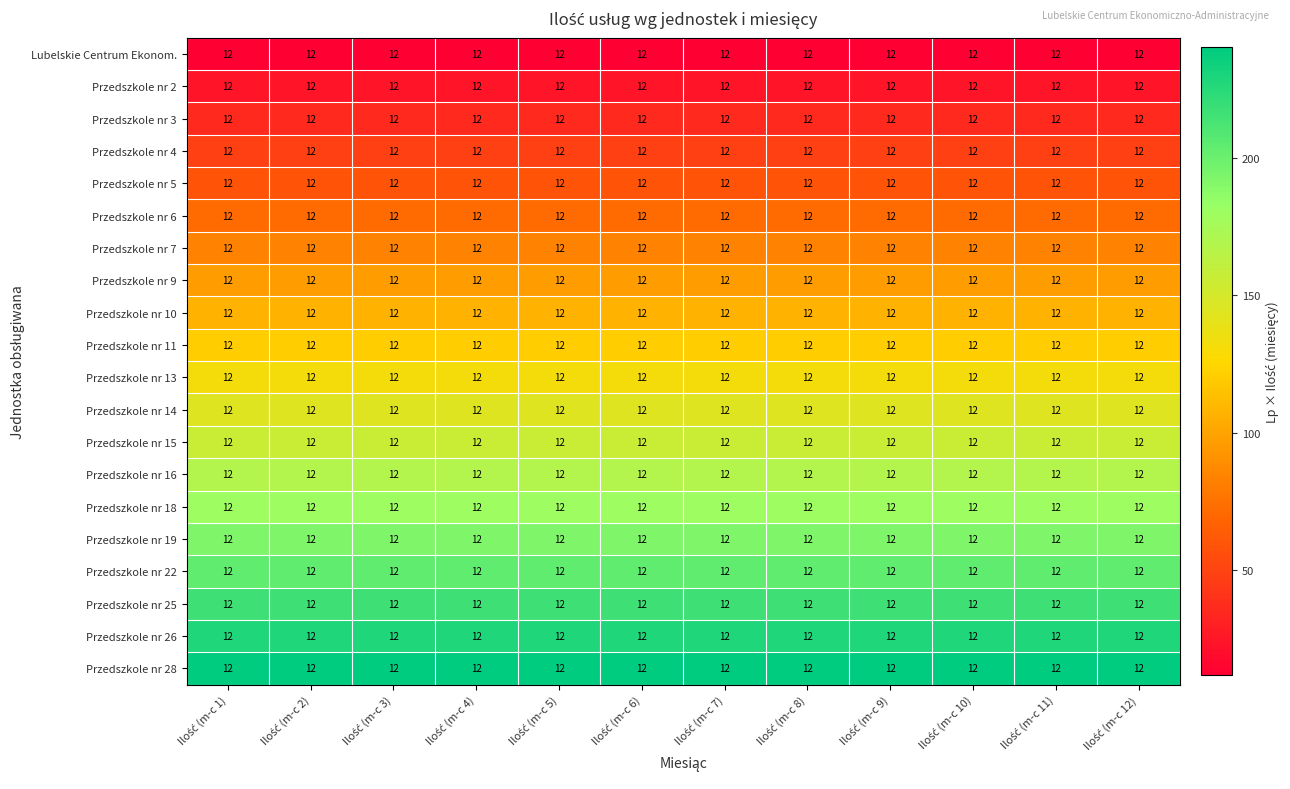

List the series in order of their peak value, lowest first.

Lubelskie Centrum Ekonom., Przedszkole nr 2, Przedszkole nr 3, Przedszkole nr 4, Przedszkole nr 5, Przedszkole nr 6, Przedszkole nr 7, Przedszkole nr 9, Przedszkole nr 10, Przedszkole nr 11, Przedszkole nr 13, Przedszkole nr 14, Przedszkole nr 15, Przedszkole nr 16, Przedszkole nr 18, Przedszkole nr 19, Przedszkole nr 22, Przedszkole nr 25, Przedszkole nr 26, Przedszkole nr 28